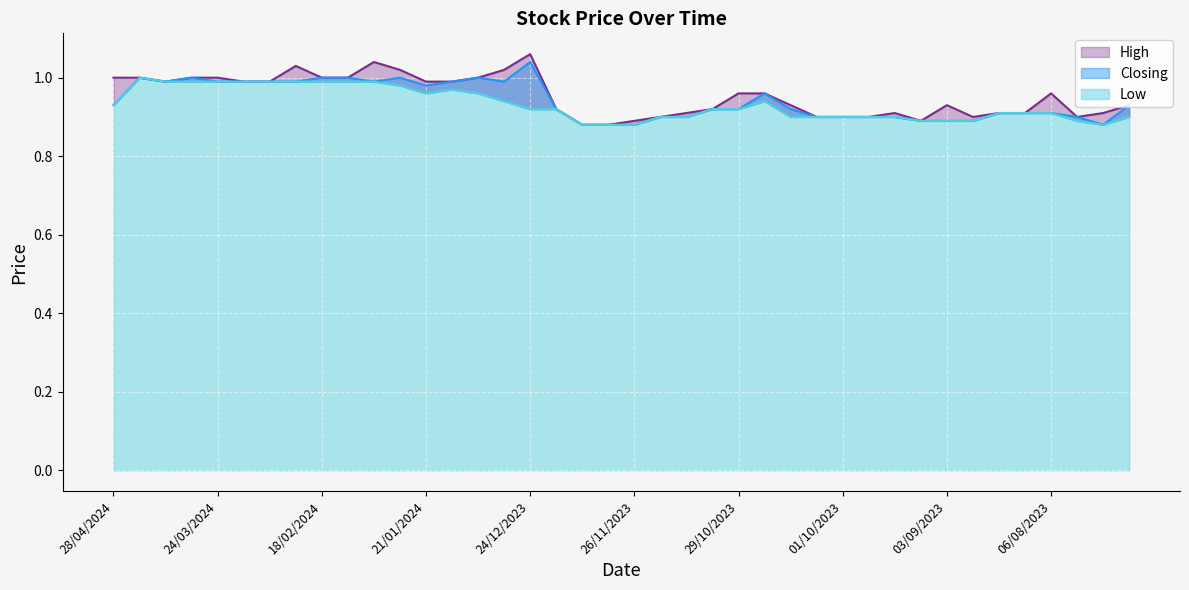

What are all the series names shown in the legend?

High, Closing, Low